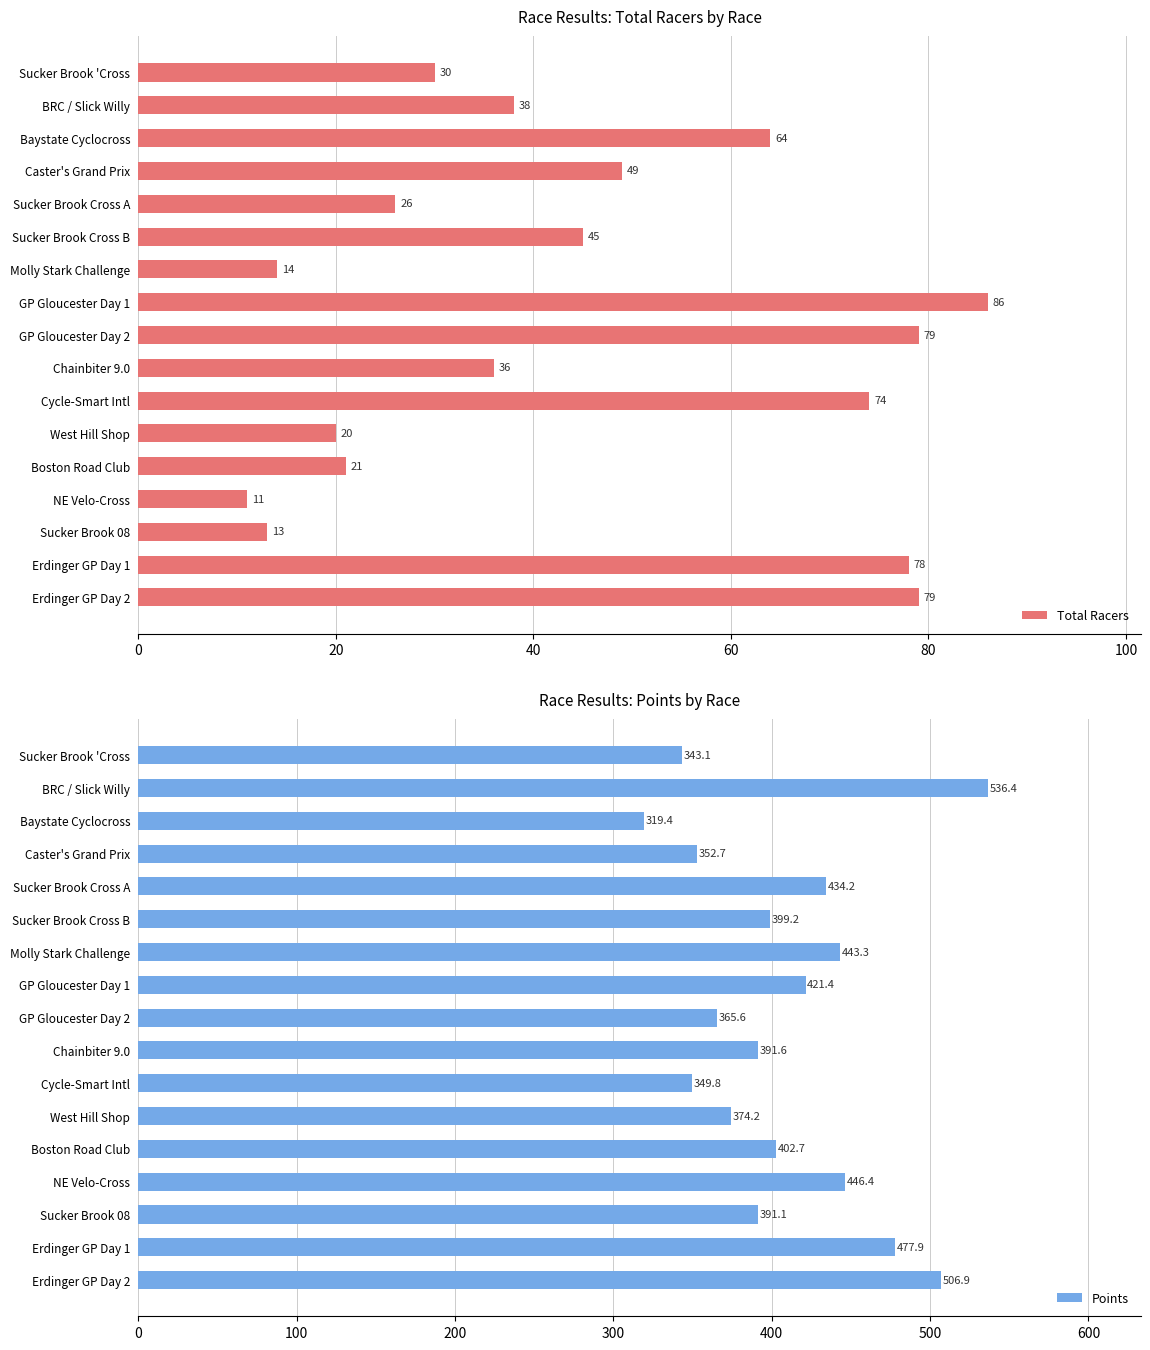

At which label does Total Racers reach its peak?

GP Gloucester Day 1